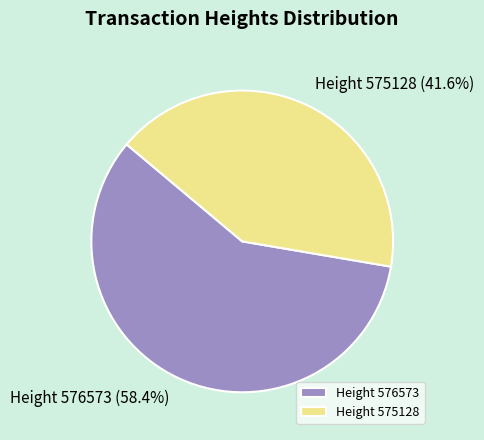

Combined, do Height 576573 and Height 575128 account for over 50%?

Yes